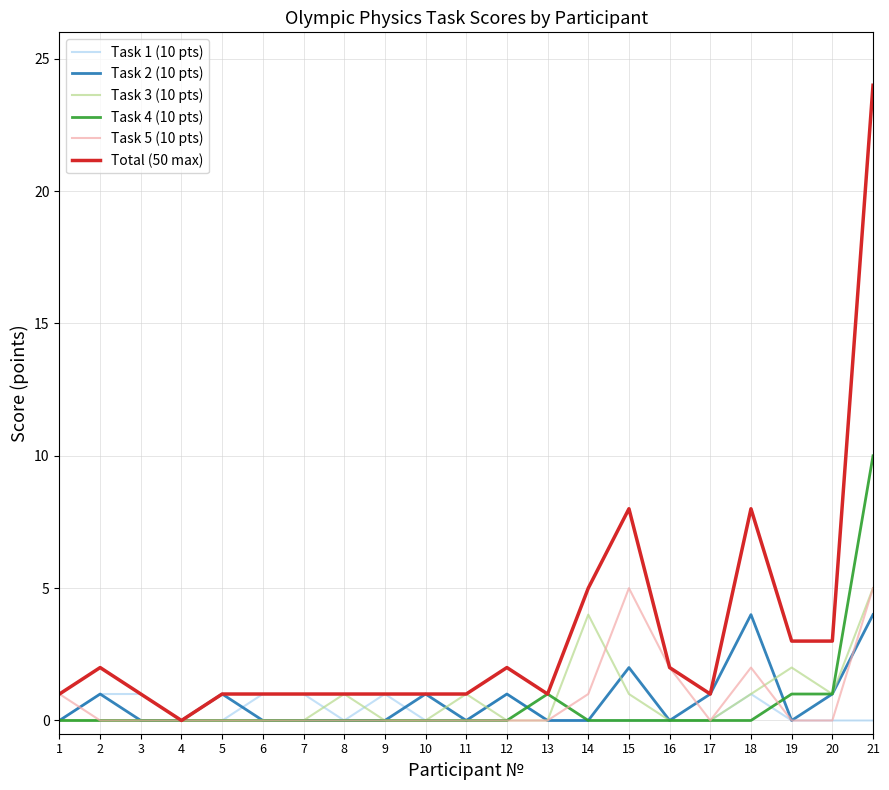

What is the greatest value displayed?

24